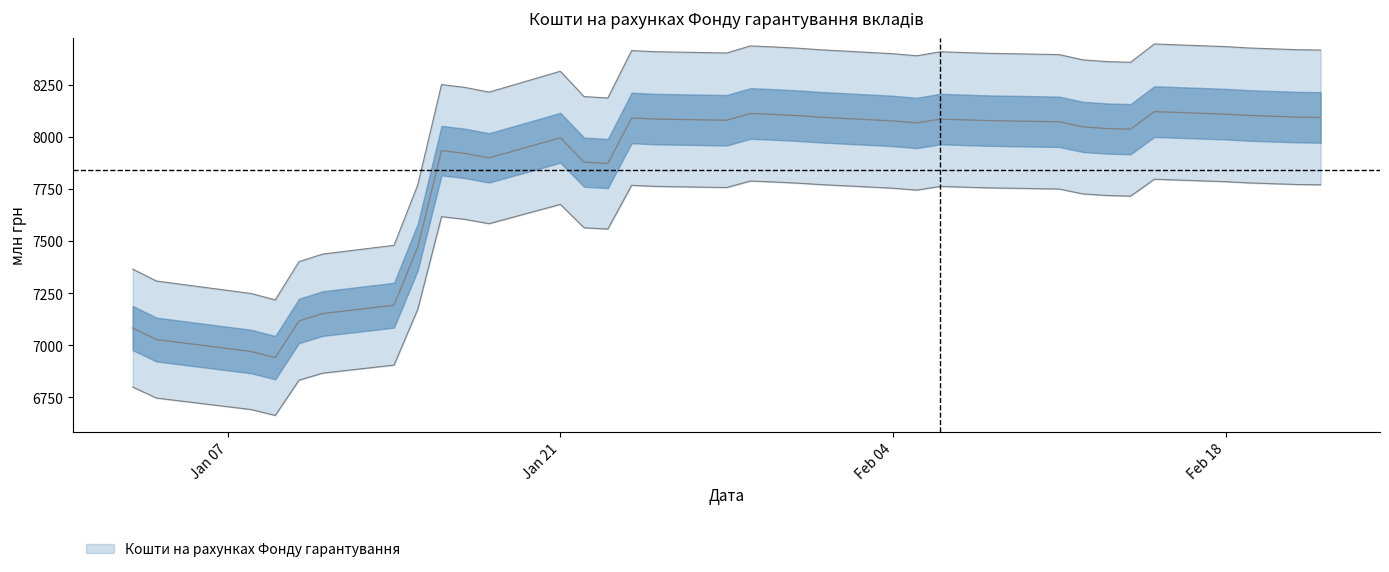

The value at 2019-02-14 is 12518.8. True or false?

False